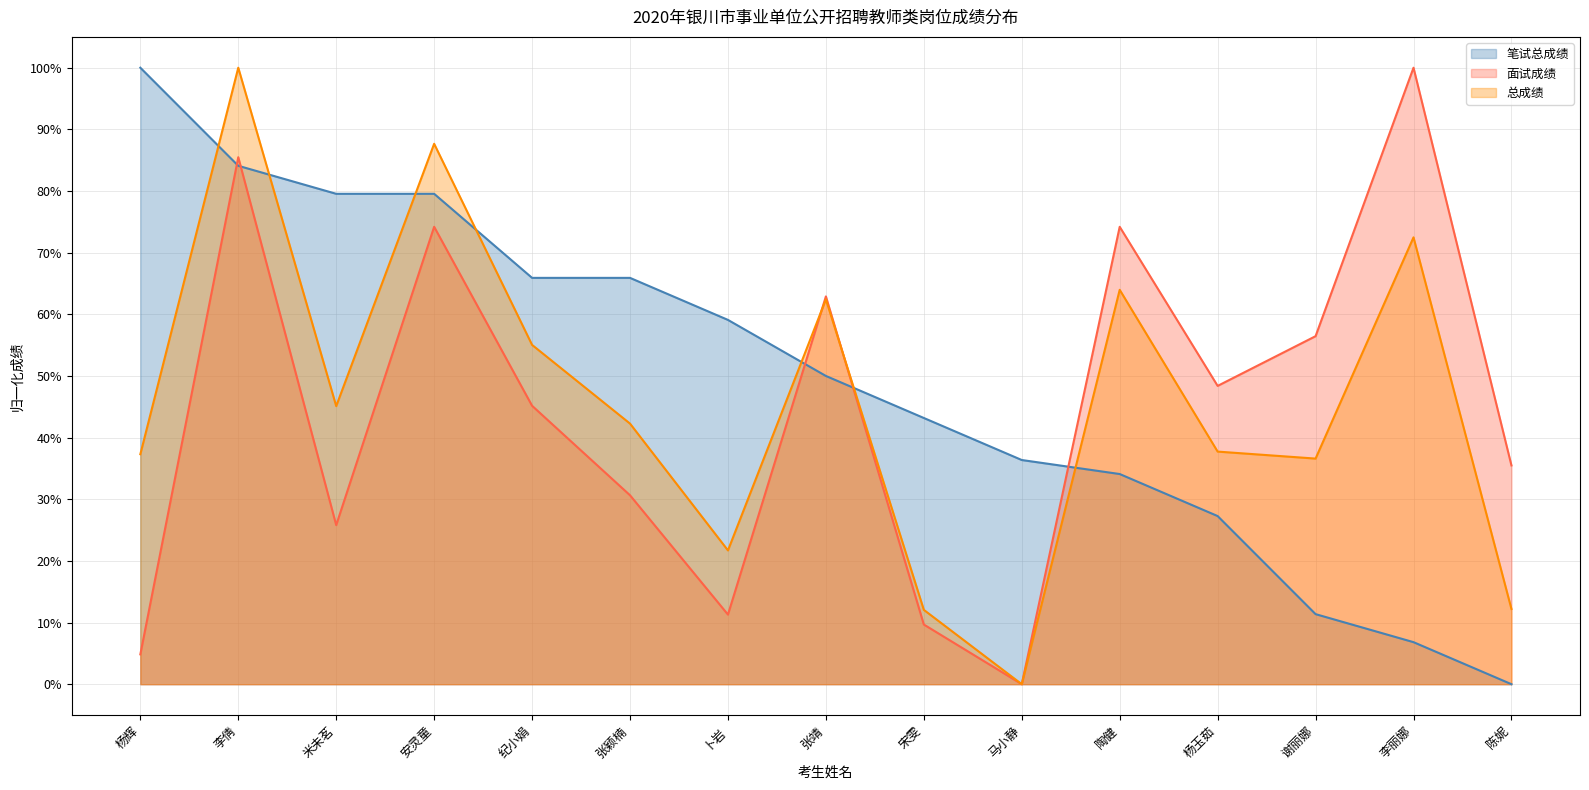

What is the approximate value of 笔试总成绩 at 安灵童?

0.8